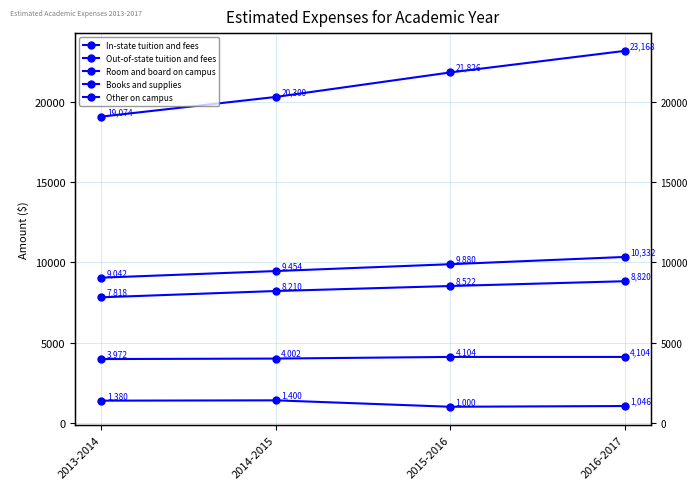

True or false: Room and board on campus and In-state tuition and fees intersect in this chart.

False